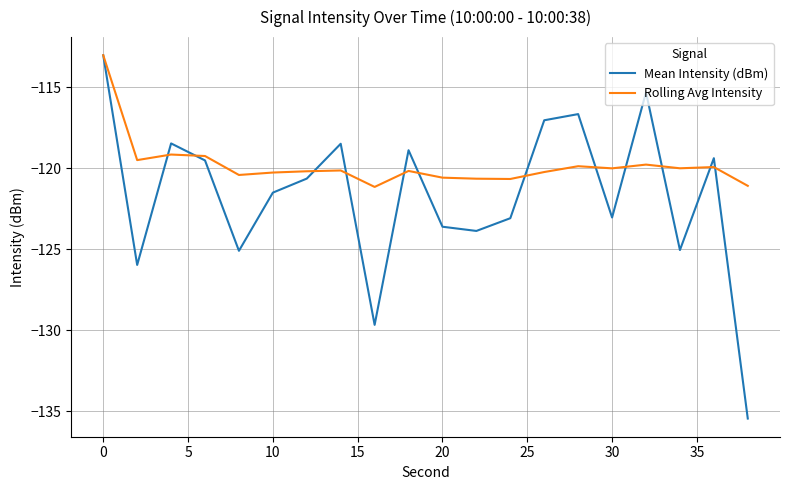

Which series has the largest total across all categories?

Rolling Avg Intensity